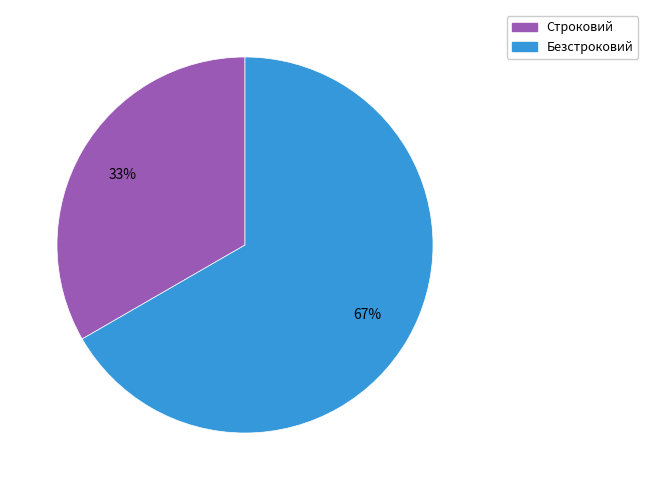

Which category has the smallest portion of the pie?

Строковий